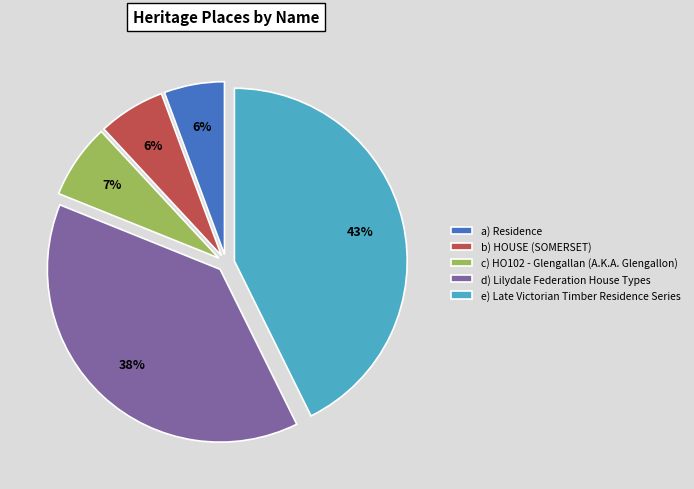

Which has a higher value, a) Residence or c) HO102 - Glengallan (A.K.A. Glengallon)?

c) HO102 - Glengallan (A.K.A. Glengallon)